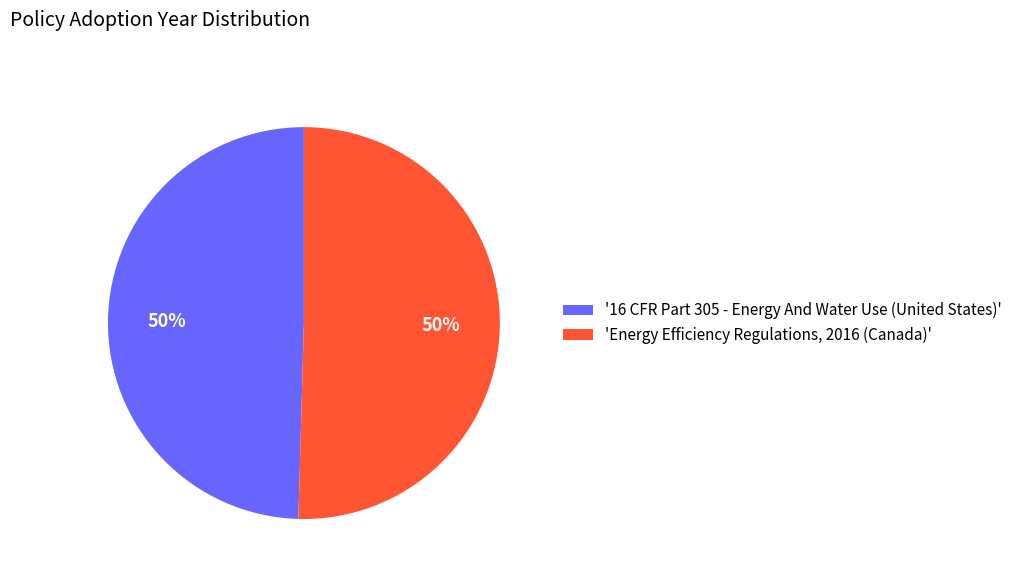

Approximately how many times larger is the value at 'Energy Efficiency Regulations, 2016 (Canada)' compared to '16 CFR Part 305 - Energy And Water Use (United States)'?

1.0